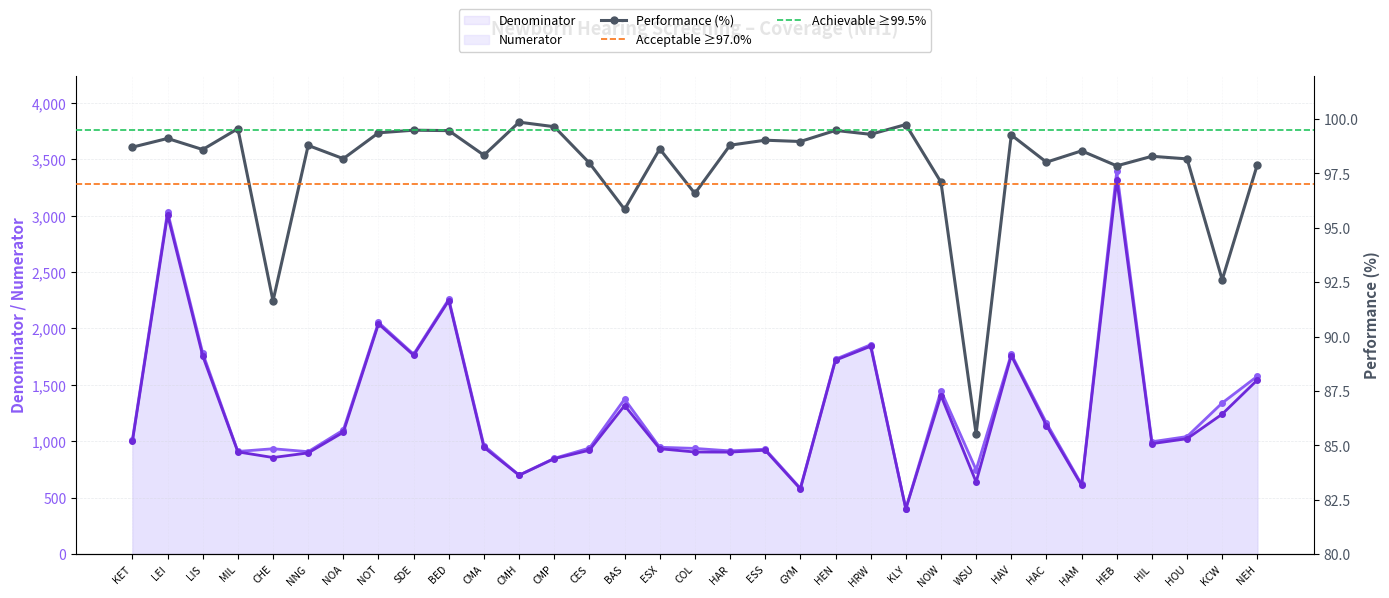

What is the difference between the highest and lowest values at WSU?

660.5